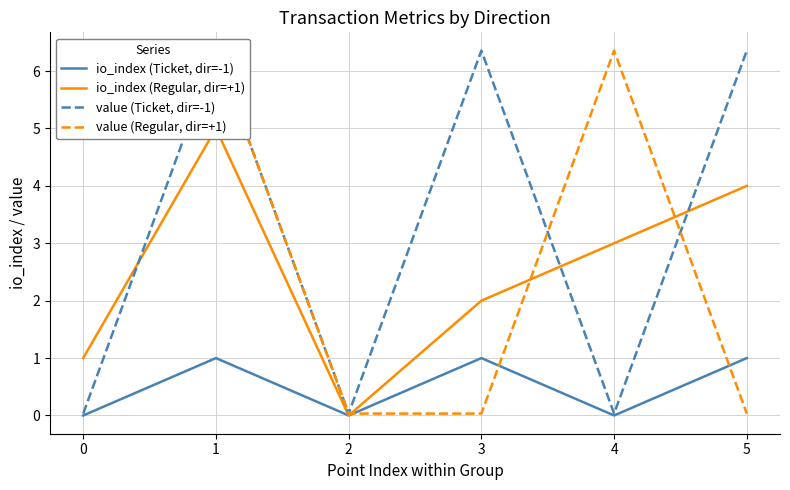

Reading right to left, what are all the values shown in this chart?

io_index (Ticket, dir=-1): 1.0	0.0	1.0	0.0	1.0	0.0
io_index (Regular, dir=+1): 4.0	3.0	2.0	0.0	5.0	1.0
value (Ticket, dir=-1): 6.4	0.0	6.4	0.0	6.4	0.0
value (Regular, dir=+1): 0.0	6.4	0.0	0.0	6.4	6.4